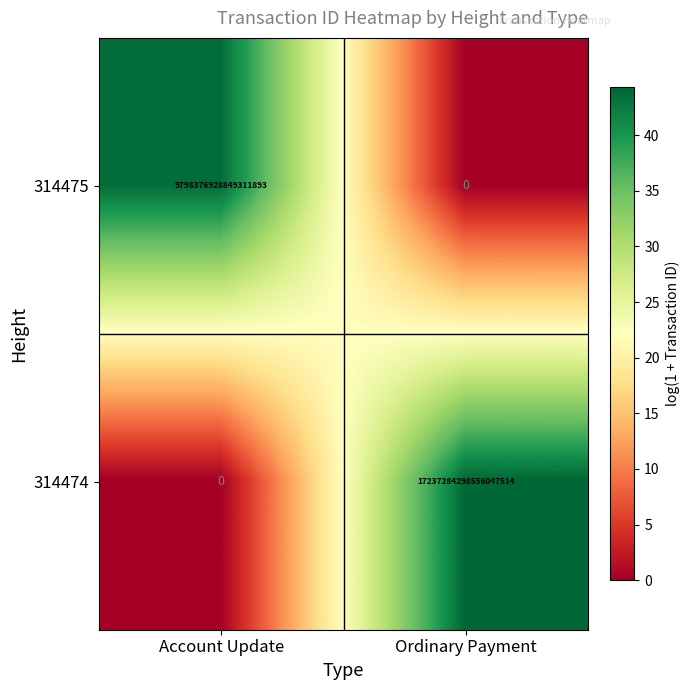

Count the number of categories in the chart.

2